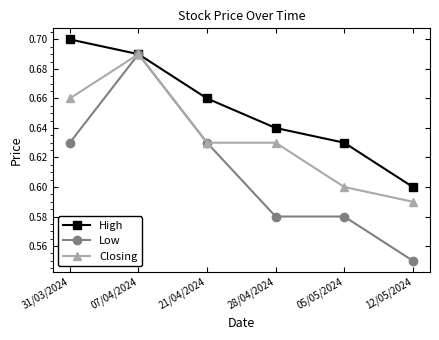

Where is Closing nearest to the value 0?

12/05/2024